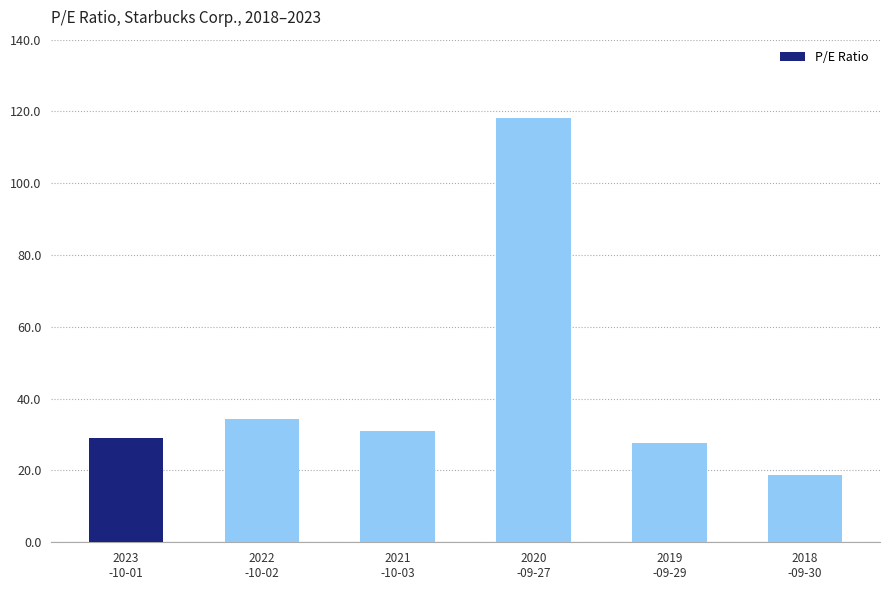

What is the smallest value displayed?

18.7